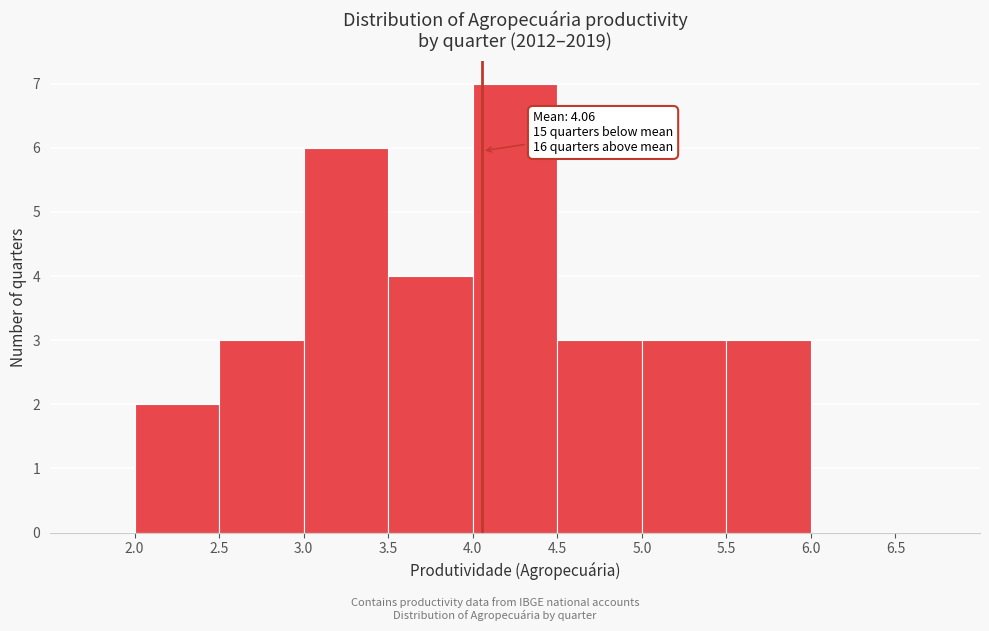

Which range on the x-axis has the tallest bar?

4.0 to 4.5